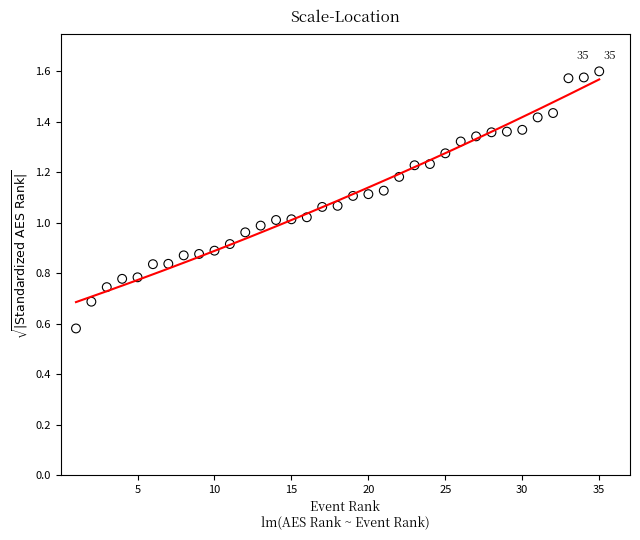

What is the range of X values (max minus min)?

34.0